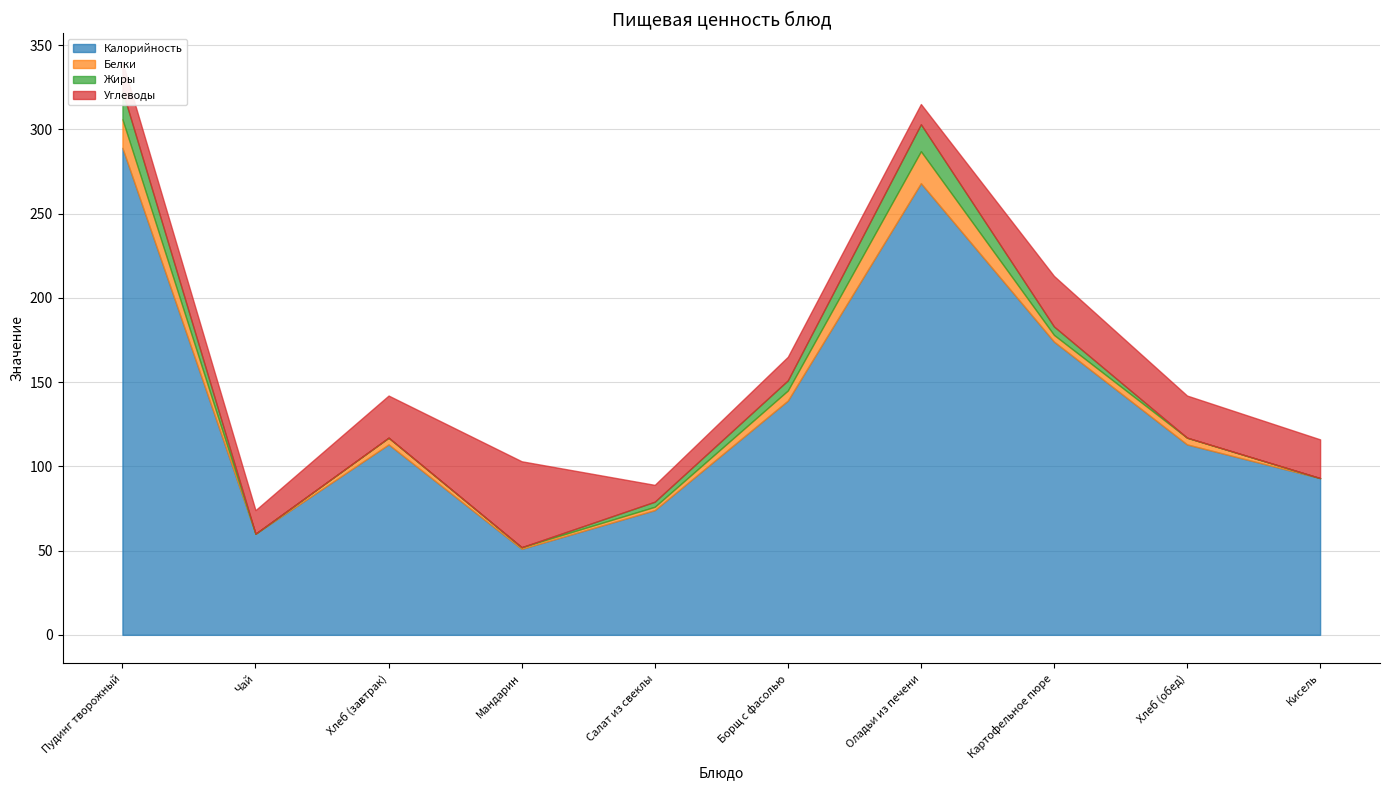

True or false: Жиры has more than 1 interior local peaks.

False